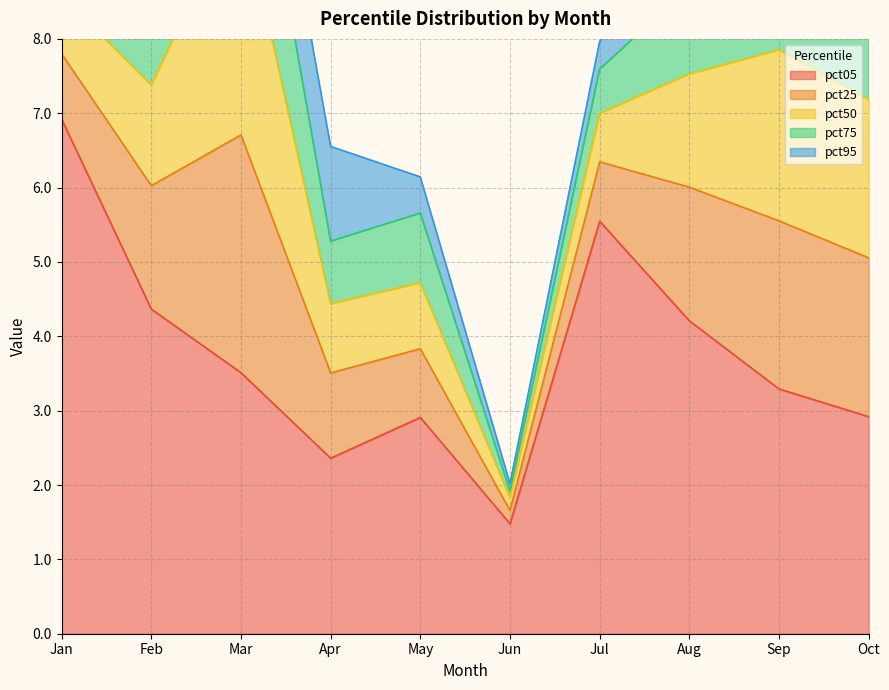

Is it true that pct05 equals 2.4 at Apr?

True